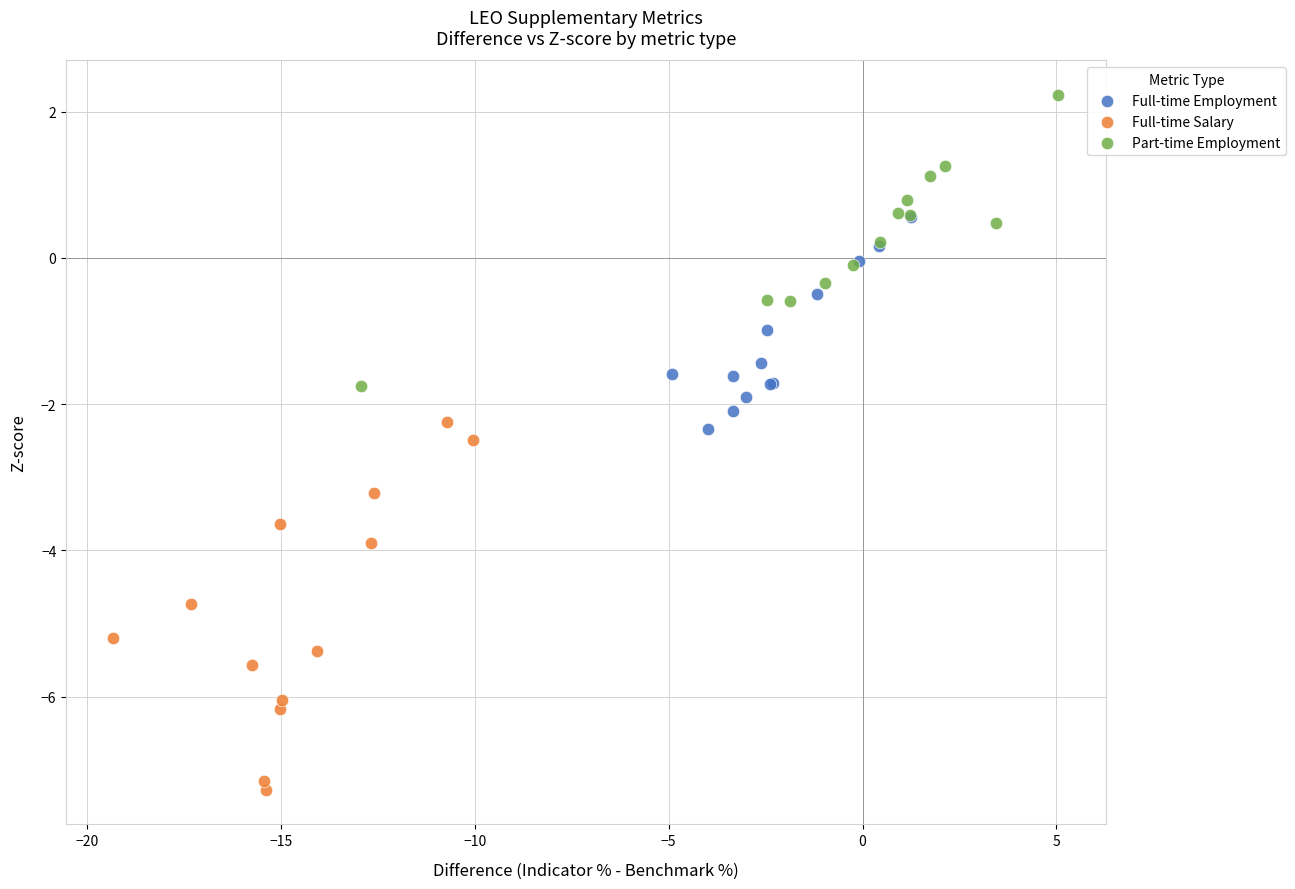

Which series contains the lowest Y value?

Full-time Salary